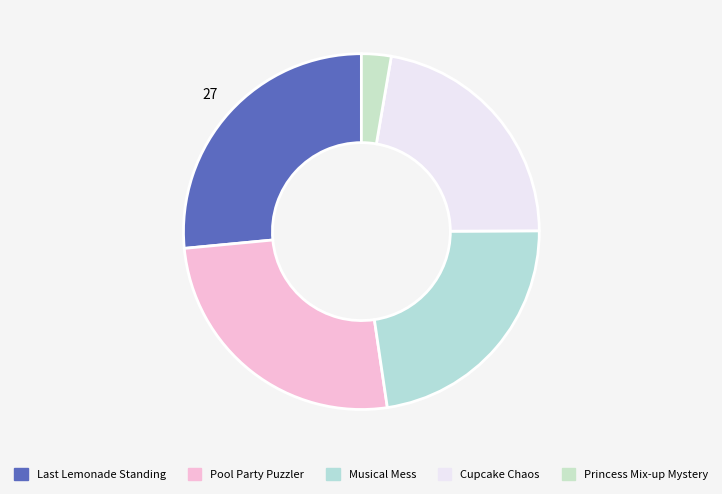

Count the number of slices in the pie.

5